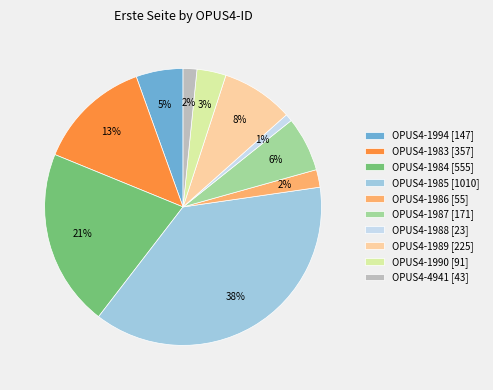

What is the smallest slice in the pie chart?

OPUS4-1988